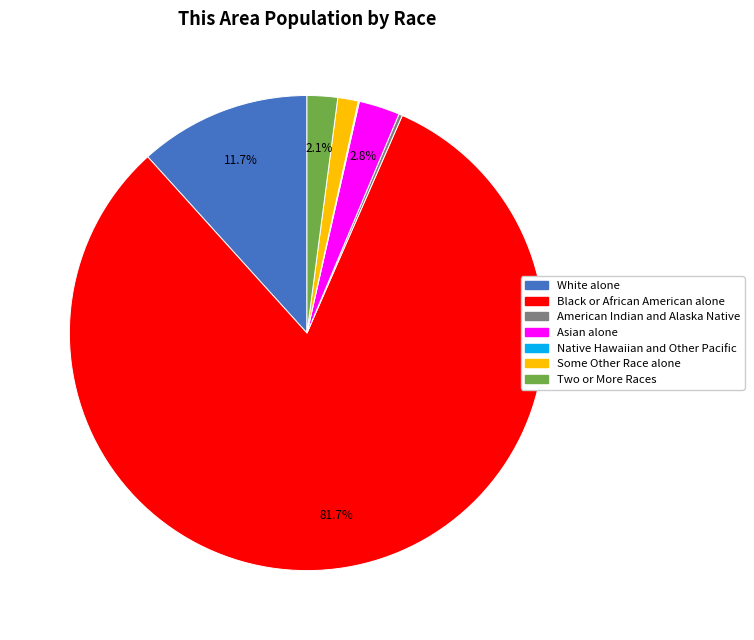

To the nearest percent, what is the difference between the largest and smallest slice percentages?

82%